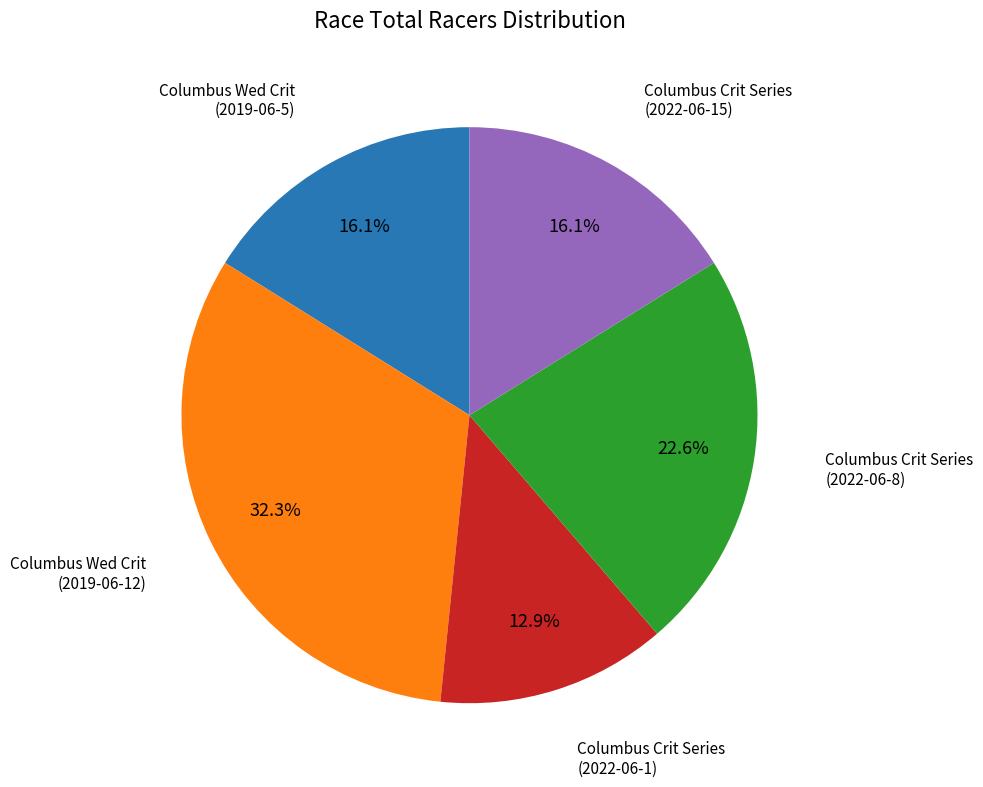

Is there any slice that represents more than half of the pie?

No